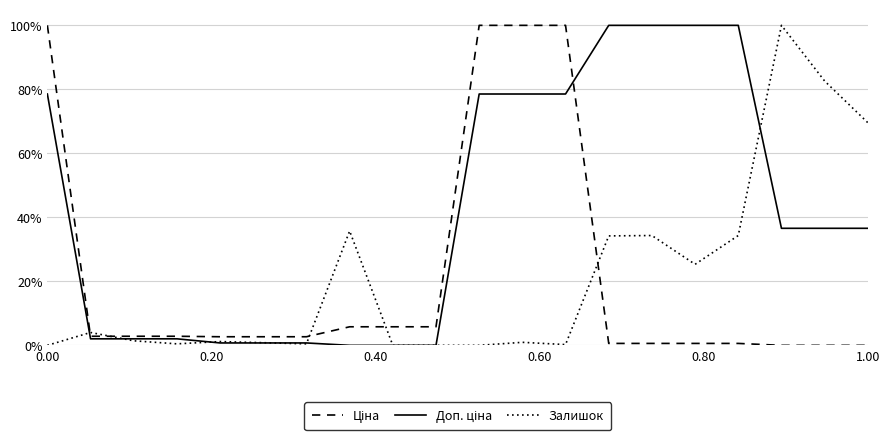

What is the difference between the second highest and second lowest values in the Ціна series?

1.0